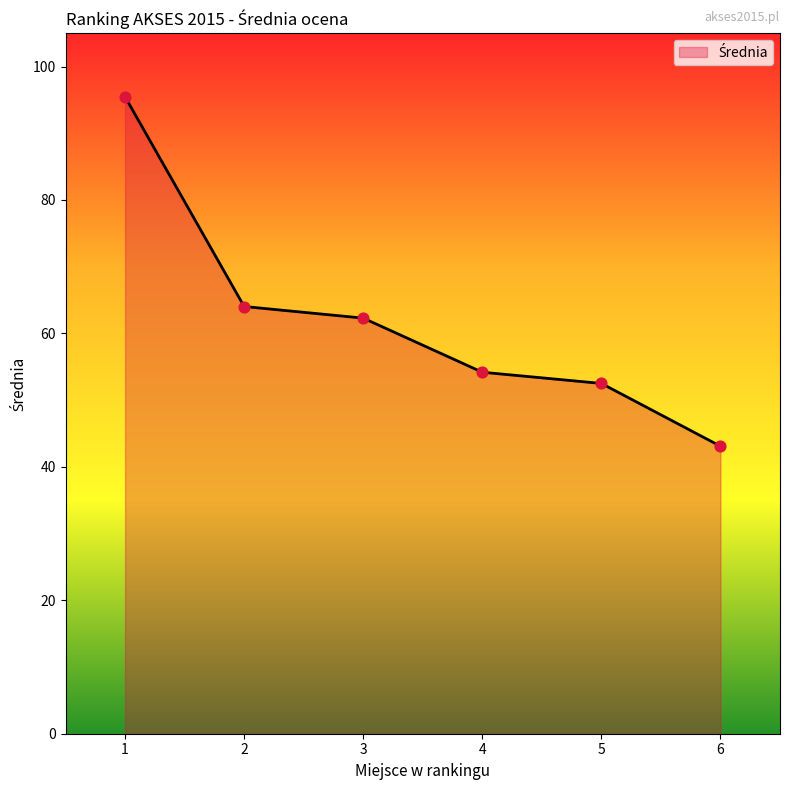

Between 3 and 4, which is larger?

3